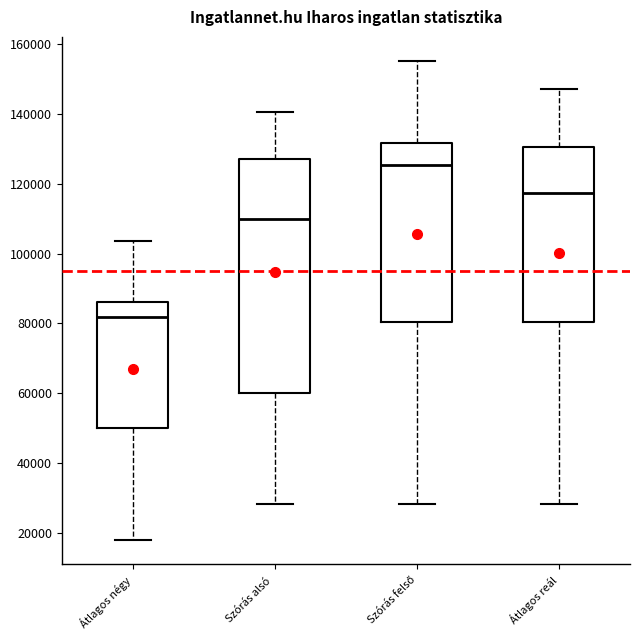

Where does the median line of the box for Szórás alsó sit on the y-axis? The values are not printed on the chart, so give them approximately, as read against the axis.

110000